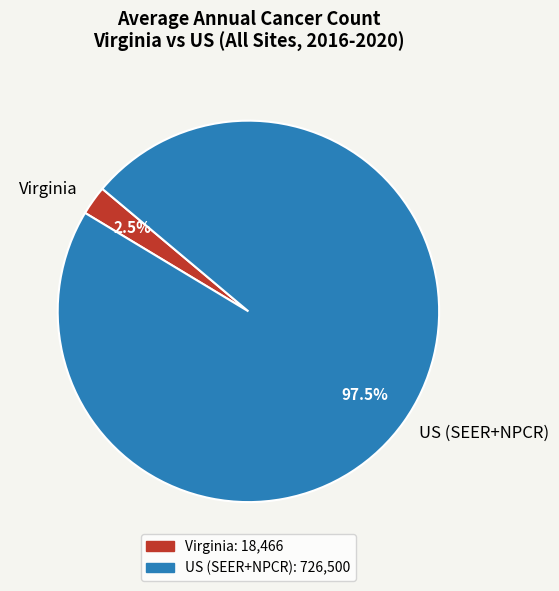

Does US (SEER+NPCR) account for over 50% of the chart?

Yes